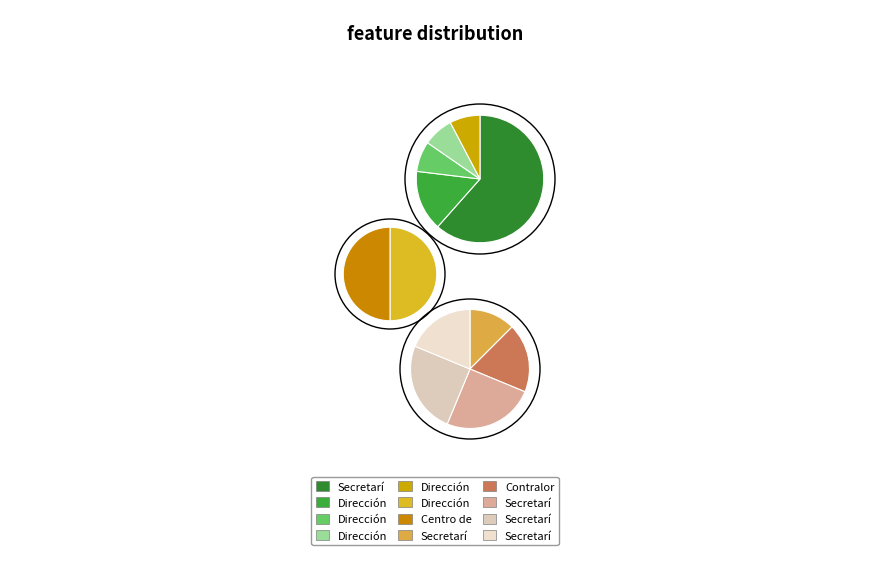

How much of the chart is everything except Contraloría Municipal?

90.3%